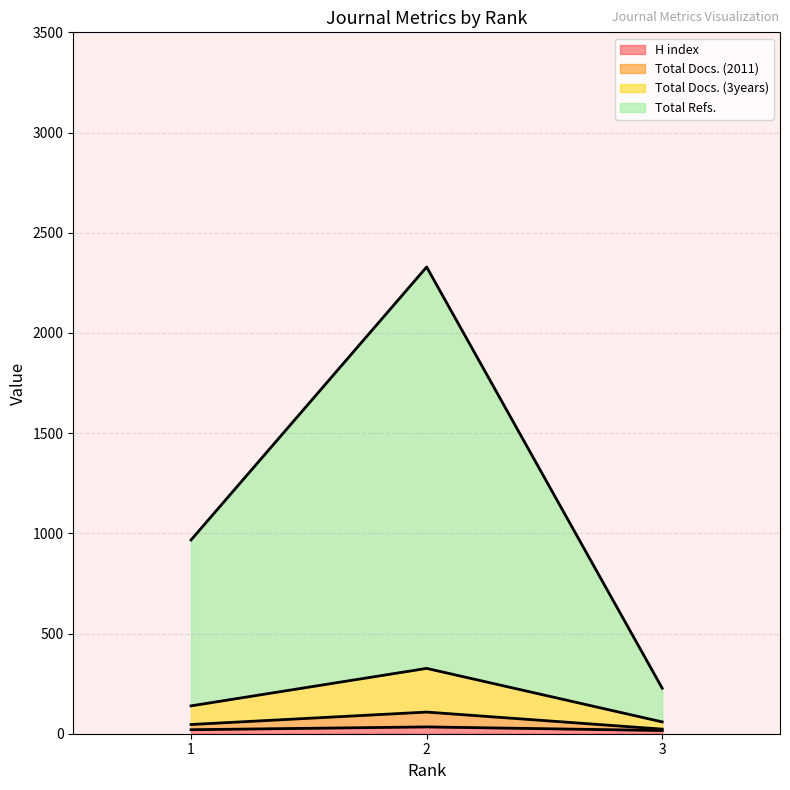

Reading left to right, transcribe all the data shown in this chart.

H index: 1=20	2=34	3=16
Total Docs. (2011): 1=46	2=108	3=23
Total Docs. (3years): 1=139	2=326	3=59
Total Refs.: 1=967	2=2329	3=227